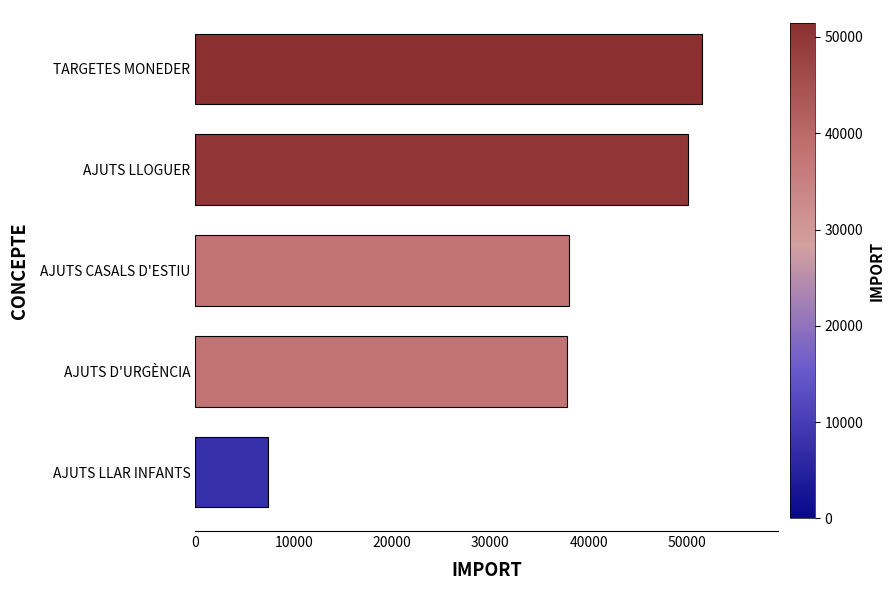

What is the difference between the second highest and second lowest values?

12311.1